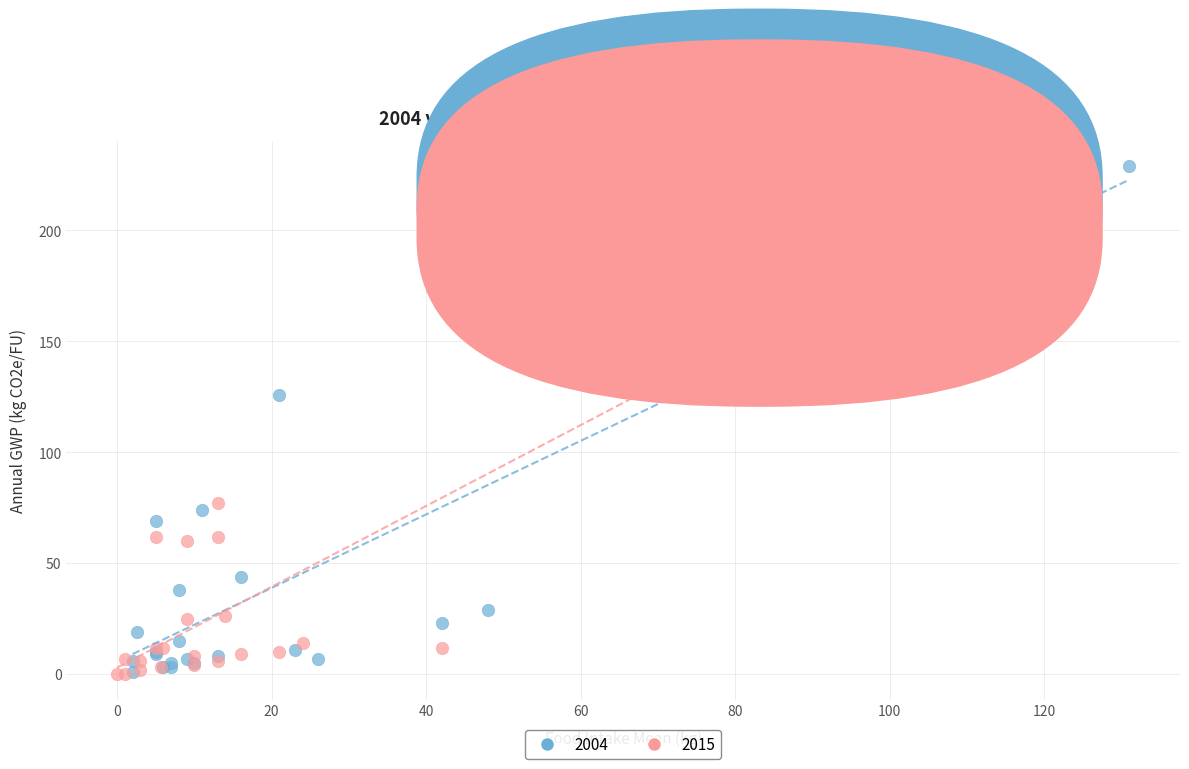

Which series has the widest spread of Y values?

2004